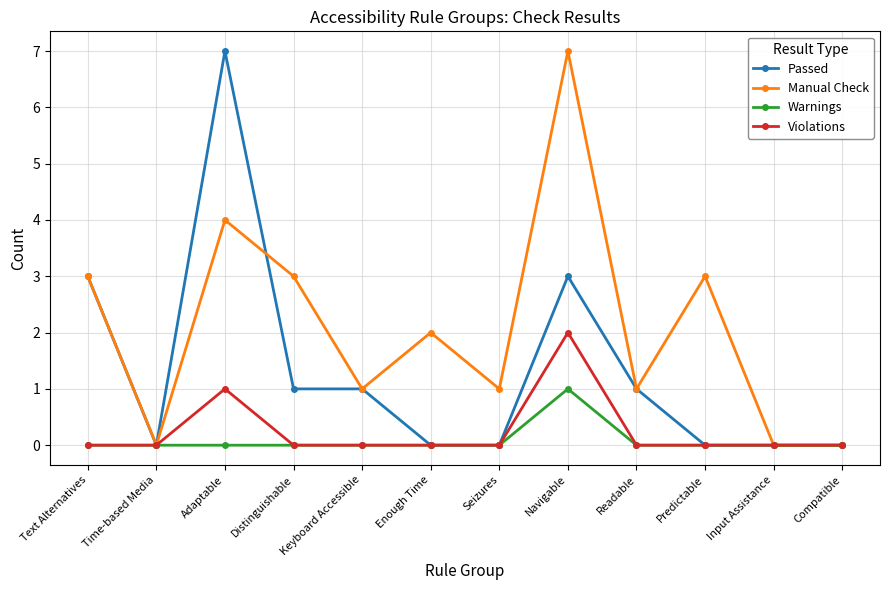

The Manual Check series shows 5 at Predictable. True or false?

False